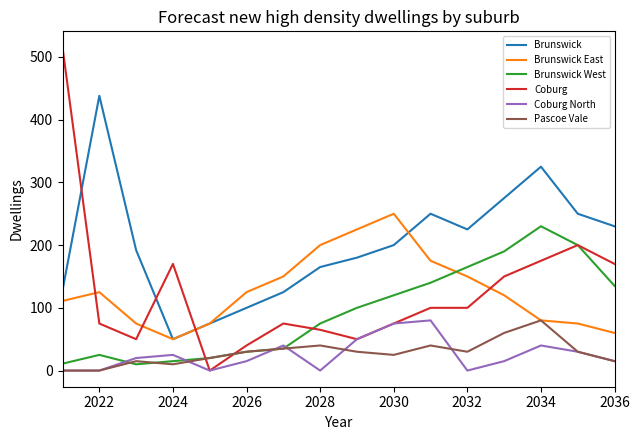

What is the difference between the maximum and minimum values in the Coburg North series?

80